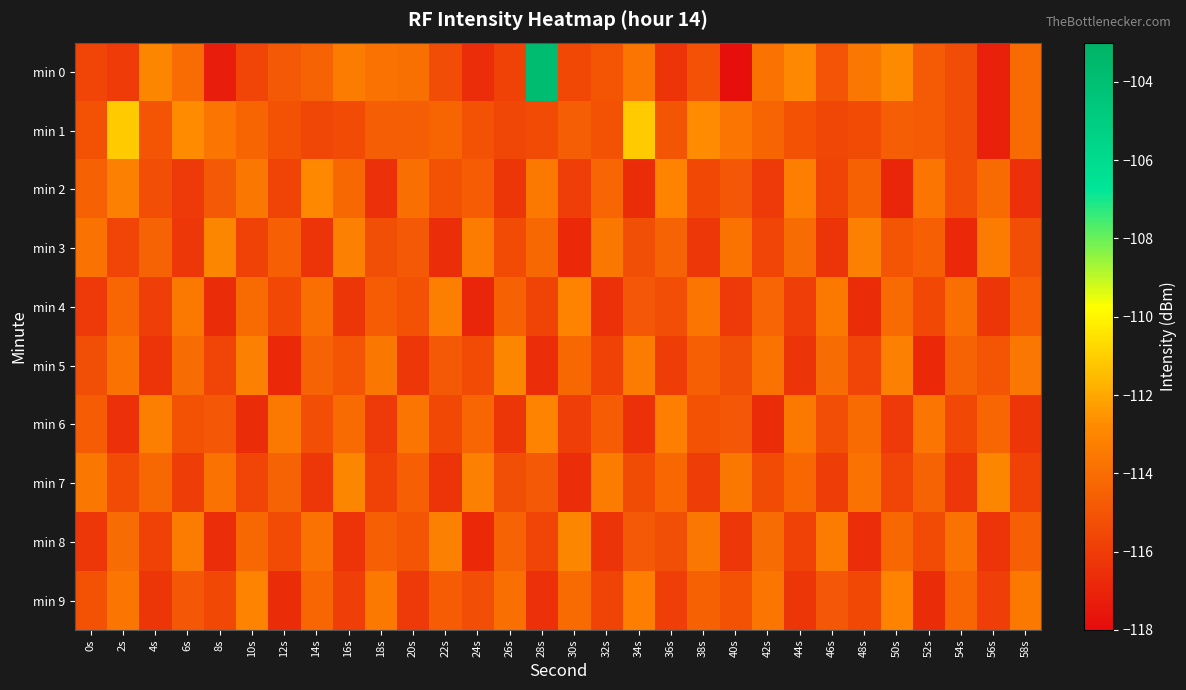

Reading left to right, extract all data points from this chart.

min 0: 0s=-115.6	2s=-116.0	4s=-113.0	6s=-114.1	8s=-117.3	10s=-115.6	12s=-114.8	14s=-114.4	16s=-113.4	18s=-113.7	20s=-113.9	22s=-115.4	24s=-116.6	26s=-115.8	28s=-103.8	30s=-115.5	32s=-115.0	34s=-113.7	36s=-116.4	38s=-115.1	40s=-117.9	42s=-113.8	44s=-112.9	46s=-115.1	48s=-113.6	50s=-112.8	52s=-114.7	54s=-115.3	56s=-117.1	58s=-114.1
min 1: 0s=-115.1	2s=-111.1	4s=-115.0	6s=-112.8	8s=-113.7	10s=-114.3	12s=-115.1	14s=-115.6	16s=-115.4	18s=-114.6	20s=-114.6	22s=-114.3	24s=-115.1	26s=-115.6	28s=-115.4	30s=-114.6	32s=-115.1	34s=-111.1	36s=-115.0	38s=-112.8	40s=-113.7	42s=-114.3	44s=-115.1	46s=-115.6	48s=-115.4	50s=-114.6	52s=-114.7	54s=-115.3	56s=-117.1	58s=-114.1
min 2: 0s=-114.5	2s=-113.2	4s=-115.3	6s=-116.1	8s=-114.8	10s=-113.6	12s=-115.7	14s=-112.9	16s=-114.2	18s=-116.5	20s=-113.9	22s=-115.1	24s=-114.7	26s=-116.3	28s=-113.5	30s=-115.9	32s=-114.3	34s=-116.7	36s=-113.1	38s=-115.5	40s=-114.9	42s=-116.1	44s=-113.3	46s=-115.7	48s=-114.5	50s=-116.9	52s=-113.7	54s=-115.3	56s=-114.1	58s=-116.5
min 3: 0s=-113.8	2s=-115.6	4s=-114.4	6s=-116.2	8s=-113.0	10s=-115.8	12s=-114.6	14s=-116.4	16s=-113.2	18s=-115.2	20s=-114.8	22s=-116.6	24s=-113.4	26s=-115.4	28s=-114.2	30s=-116.8	32s=-113.6	34s=-115.2	36s=-114.4	38s=-116.2	40s=-113.8	42s=-115.6	44s=-114.0	46s=-116.4	48s=-113.2	50s=-115.0	52s=-114.6	54s=-116.8	56s=-113.4	58s=-115.2
min 4: 0s=-116.1	2s=-114.3	4s=-115.9	6s=-113.5	8s=-116.7	10s=-114.1	12s=-115.5	14s=-113.9	16s=-116.3	18s=-114.7	20s=-115.1	22s=-113.3	24s=-116.9	26s=-114.5	28s=-115.7	30s=-113.1	32s=-116.5	34s=-114.9	36s=-115.3	38s=-113.7	40s=-116.1	42s=-114.3	44s=-115.9	46s=-113.5	48s=-116.7	50s=-114.1	52s=-115.5	54s=-113.9	56s=-116.3	58s=-114.7
min 5: 0s=-115.2	2s=-113.8	4s=-116.4	6s=-114.0	8s=-115.6	10s=-113.2	12s=-116.8	14s=-114.4	16s=-115.0	18s=-113.6	20s=-116.2	22s=-114.8	24s=-115.4	26s=-113.0	28s=-116.6	30s=-114.2	32s=-115.8	34s=-113.4	36s=-116.0	38s=-114.6	40s=-115.2	42s=-113.8	44s=-116.4	46s=-114.0	48s=-115.6	50s=-113.2	52s=-116.8	54s=-114.4	56s=-115.0	58s=-113.6
min 6: 0s=-114.7	2s=-116.5	4s=-113.3	6s=-115.1	8s=-114.9	10s=-116.7	12s=-113.5	14s=-115.3	16s=-114.1	18s=-116.1	20s=-113.7	22s=-115.5	24s=-114.3	26s=-116.3	28s=-113.1	30s=-115.9	32s=-114.7	34s=-116.5	36s=-113.3	38s=-115.1	40s=-114.9	42s=-116.7	44s=-113.5	46s=-115.3	48s=-114.1	50s=-116.1	52s=-113.7	54s=-115.5	56s=-114.3	58s=-116.3
min 7: 0s=-113.6	2s=-115.4	4s=-114.2	6s=-116.0	8s=-113.8	10s=-115.6	12s=-114.4	14s=-116.2	16s=-113.0	18s=-115.8	20s=-114.6	22s=-116.4	24s=-113.2	26s=-115.2	28s=-114.8	30s=-116.6	32s=-113.4	34s=-115.4	36s=-114.2	38s=-116.0	40s=-113.6	42s=-115.4	44s=-114.2	46s=-116.0	48s=-113.8	50s=-115.6	52s=-114.4	54s=-116.2	56s=-113.0	58s=-115.8
min 8: 0s=-116.2	2s=-114.0	4s=-115.8	6s=-113.4	8s=-116.6	10s=-114.2	12s=-115.4	14s=-113.8	16s=-116.4	18s=-114.6	20s=-115.0	22s=-113.2	24s=-116.8	26s=-114.4	28s=-115.6	30s=-113.0	32s=-116.4	34s=-114.8	36s=-115.2	38s=-113.6	40s=-116.2	42s=-114.0	44s=-115.8	46s=-113.4	48s=-116.6	50s=-114.2	52s=-115.4	54s=-113.8	56s=-116.4	58s=-114.6
min 9: 0s=-115.1	2s=-113.7	4s=-116.3	6s=-114.9	8s=-115.5	10s=-113.1	12s=-116.7	14s=-114.3	16s=-115.9	18s=-113.5	20s=-116.1	22s=-114.7	24s=-115.3	26s=-113.9	28s=-116.5	30s=-114.1	32s=-115.7	34s=-113.3	36s=-115.9	38s=-114.5	40s=-115.1	42s=-113.7	44s=-116.3	46s=-114.9	48s=-115.5	50s=-113.1	52s=-116.7	54s=-114.3	56s=-115.9	58s=-113.5